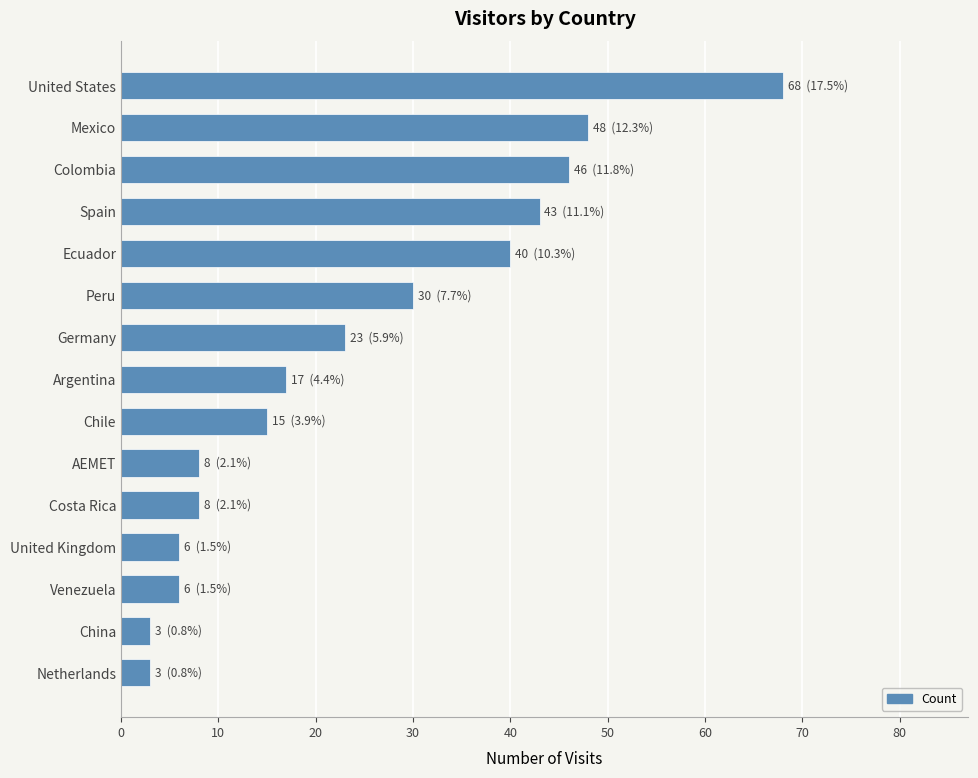

The chart shows a value of 48 at Mexico. True or false?

True